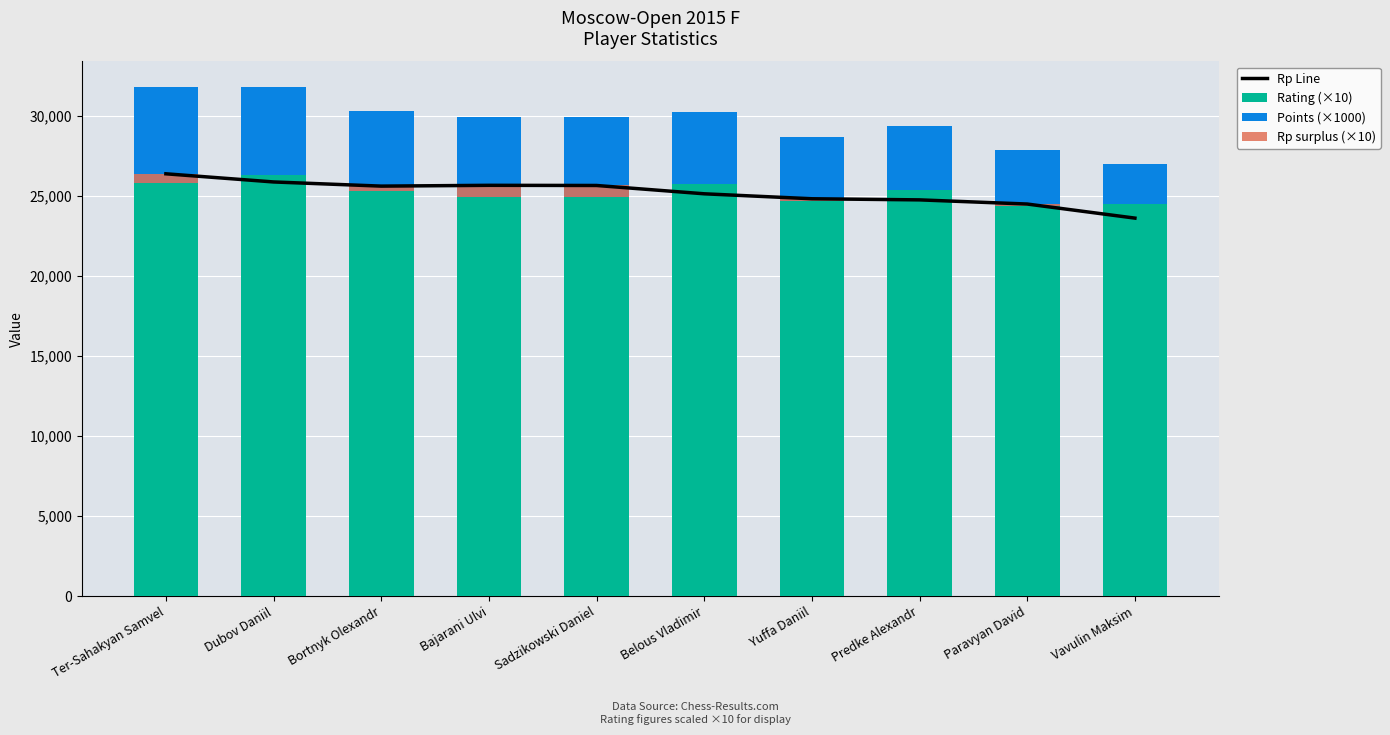

At how many categories does at least one series exceed 9680?

10